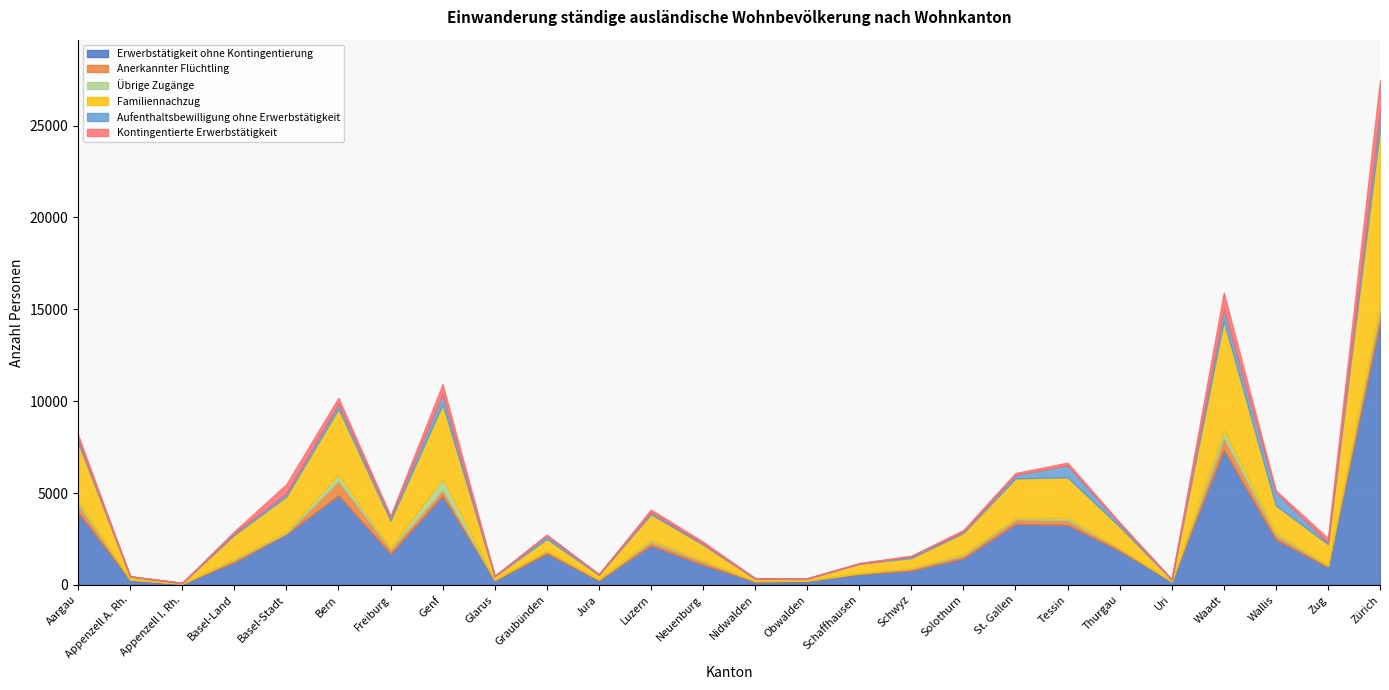

What is the difference between the Kontingentierte Erwerbstätigkeit values at Appenzell A. Rh. and Tessin?

147